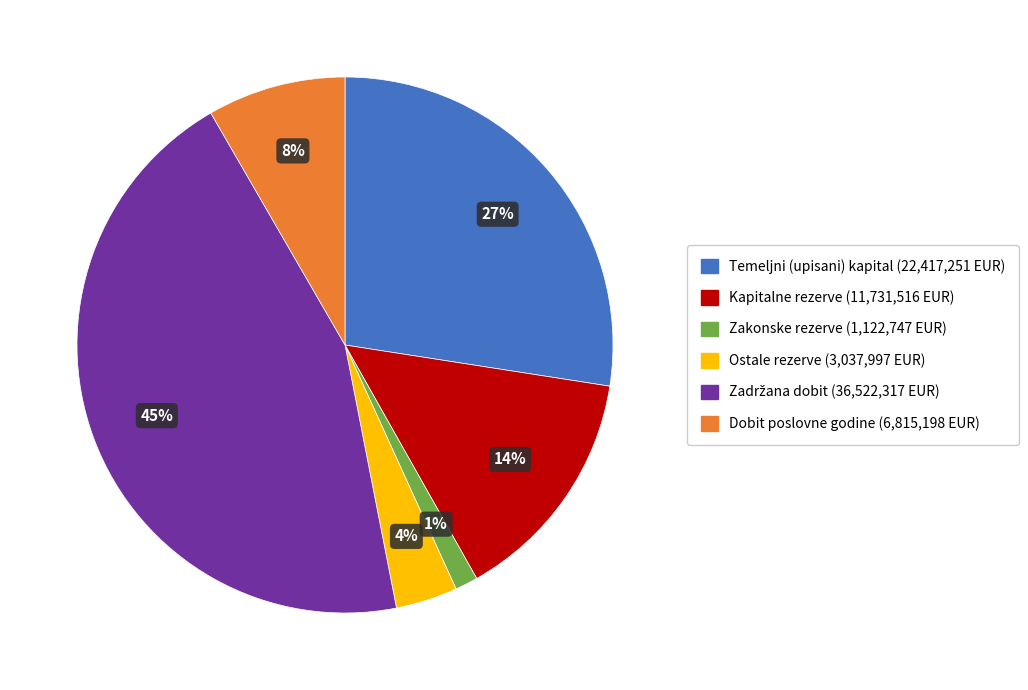

Which category has the smallest portion of the pie?

Zakonske rezerve